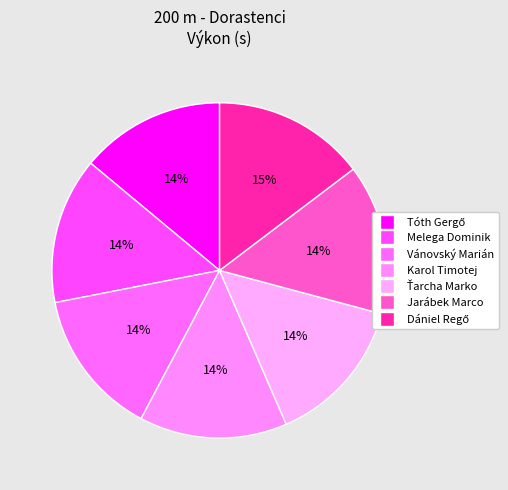

How many slices are in this pie chart?

7